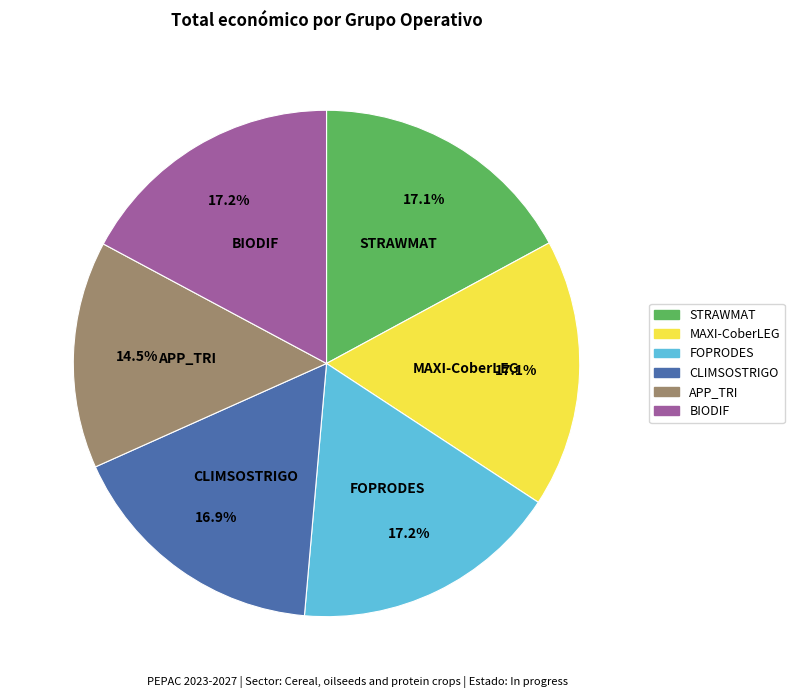

Does any single category account for the majority?

No